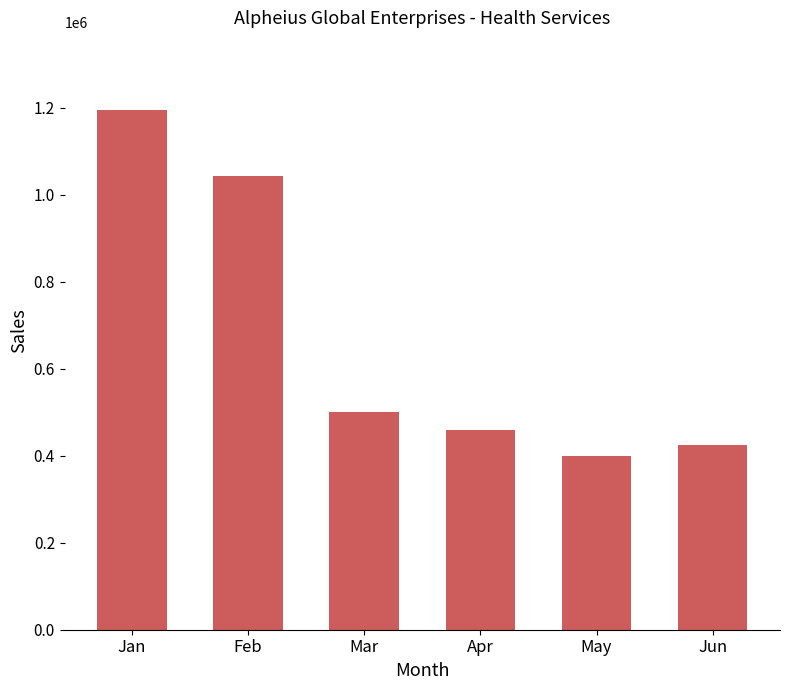

How many categories are shown in the chart?

6